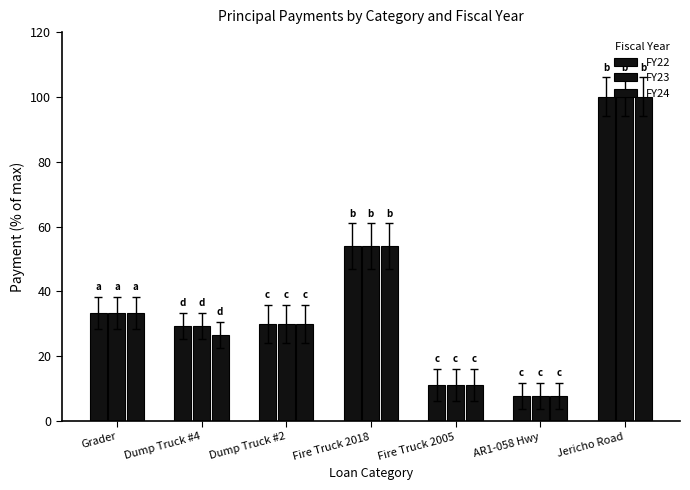

Reading left to right, list all the values displayed in this chart.

FY22: Grader=33.3	Dump Truck #4=29.4	Dump Truck #2=29.9	Fire Truck 2018=54.0	Fire Truck 2005=11.1	AR1-058 Hwy=7.8	Jericho Road=100.0
FY23: Grader=33.3	Dump Truck #4=29.4	Dump Truck #2=29.9	Fire Truck 2018=54.0	Fire Truck 2005=11.1	AR1-058 Hwy=7.8	Jericho Road=100.0
FY24: Grader=33.3	Dump Truck #4=26.7	Dump Truck #2=29.9	Fire Truck 2018=54.0	Fire Truck 2005=11.1	AR1-058 Hwy=7.8	Jericho Road=100.0